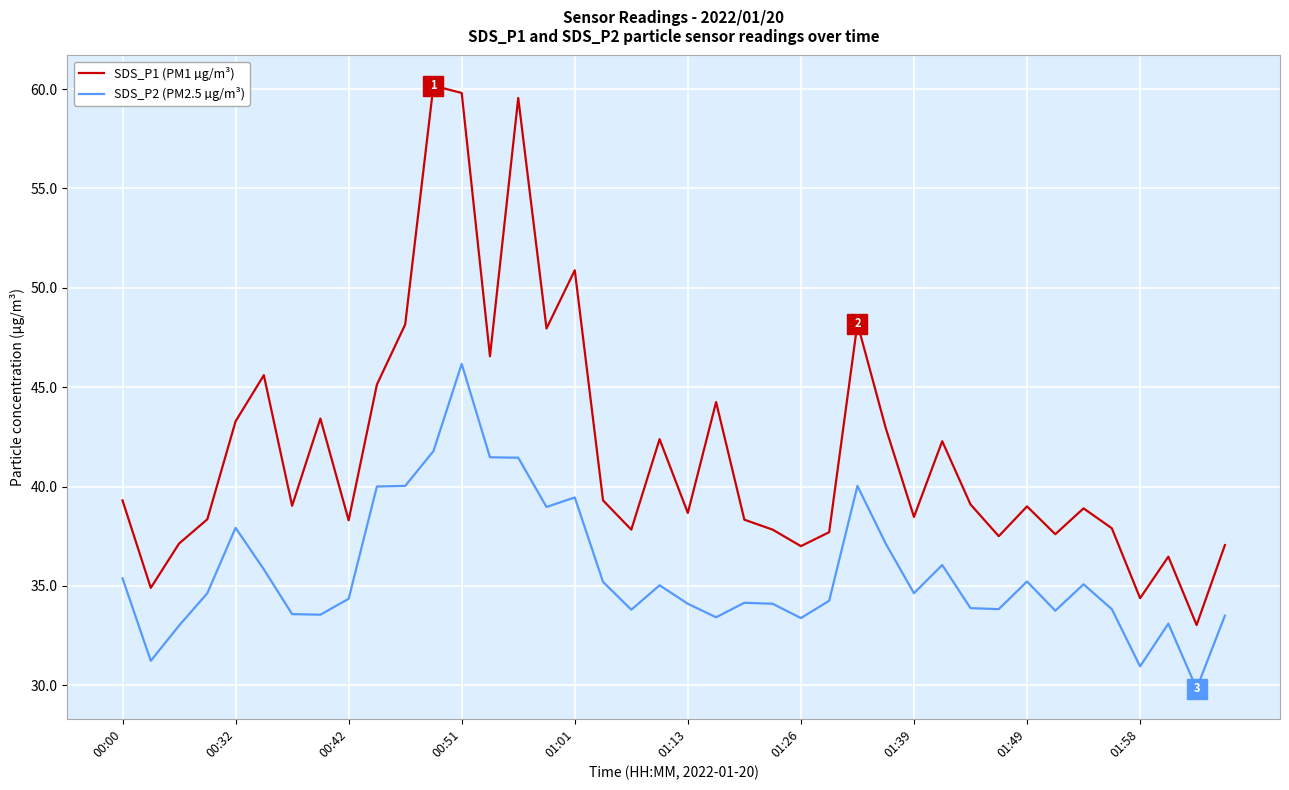

Rank the series by their average value, from lowest to highest.

SDS_P2 (PM2.5 µg/m³), SDS_P1 (PM1 µg/m³)